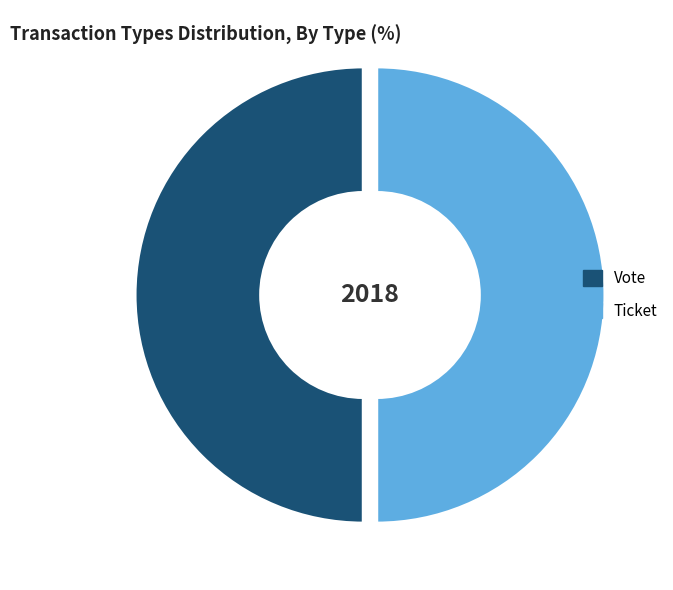

What is the ratio of the value at Ticket to the value at Vote?

1.0